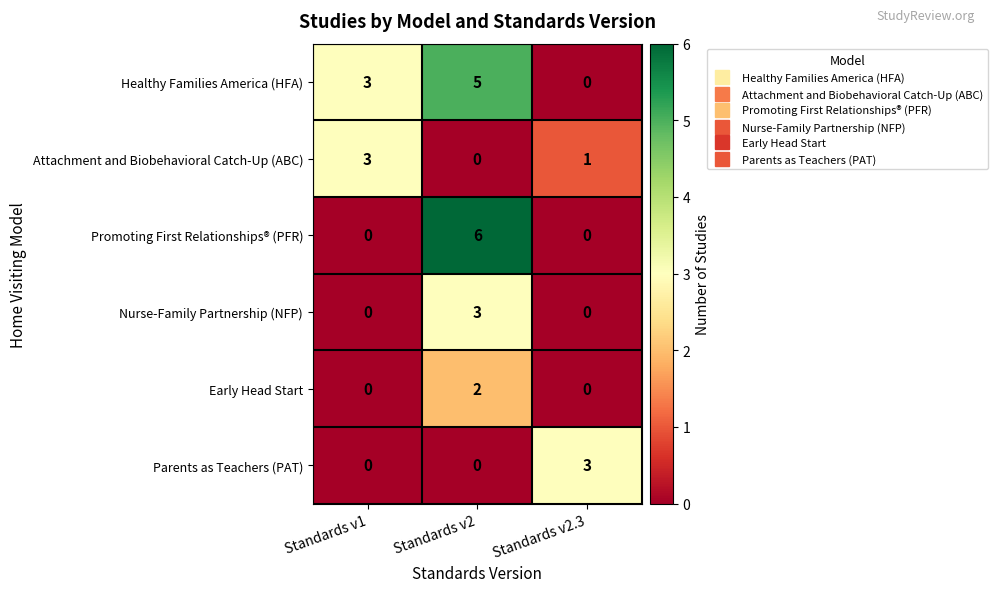

What is the spread (max minus min) of values at Standards v1?

3